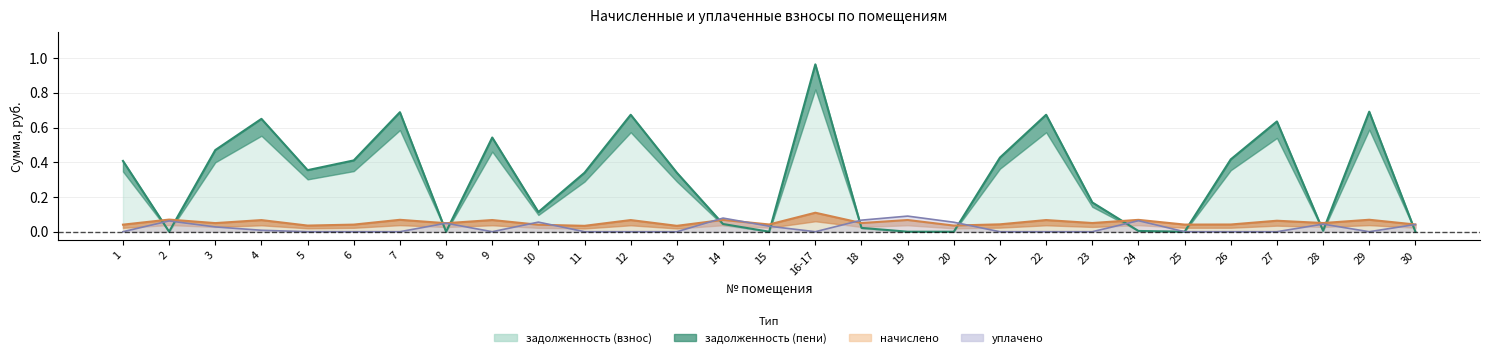

Between 7 and 26, which is larger?

7